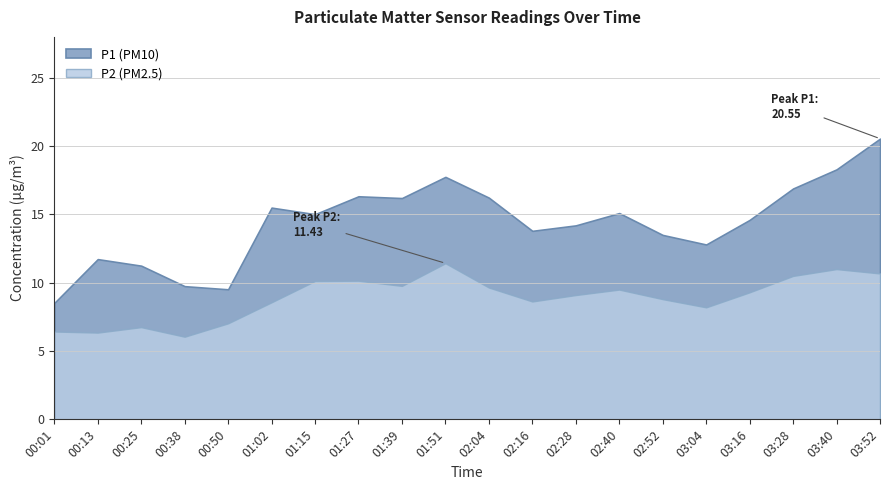

What position from the left is 01:15?

7